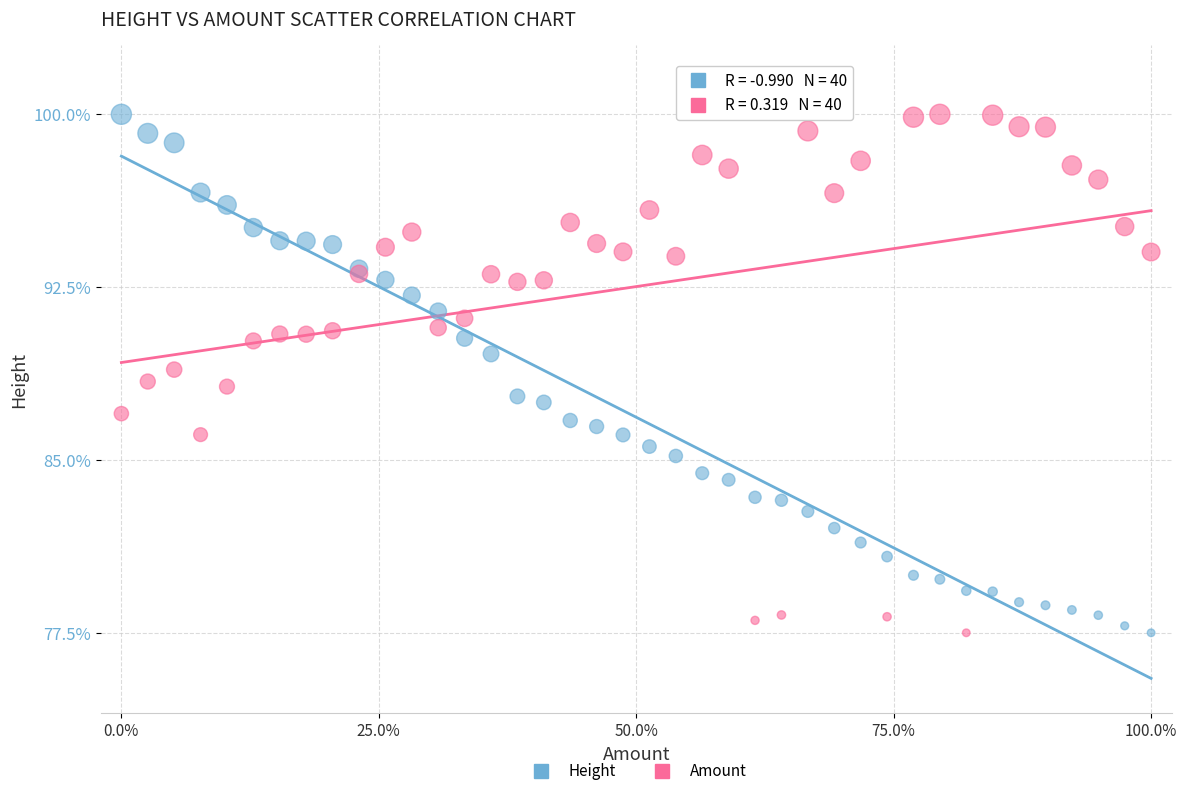

What is the X range (max minus min) for the scatter plot?

100.0